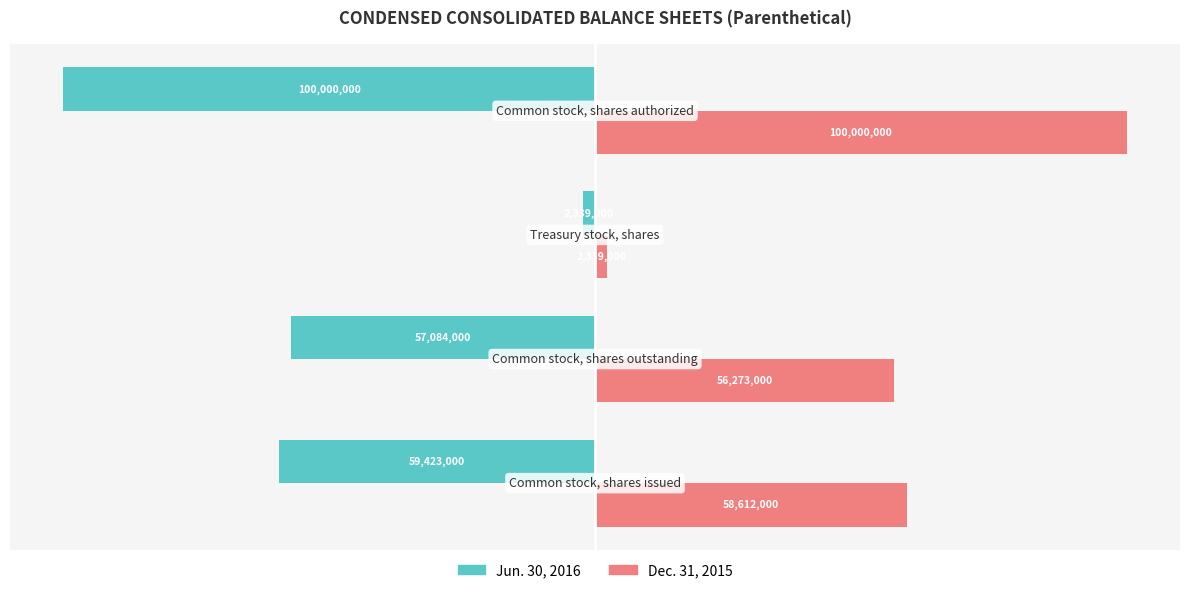

What is the difference between the maximum and second lowest values in the Jun. 30, 2016 series?

57084000